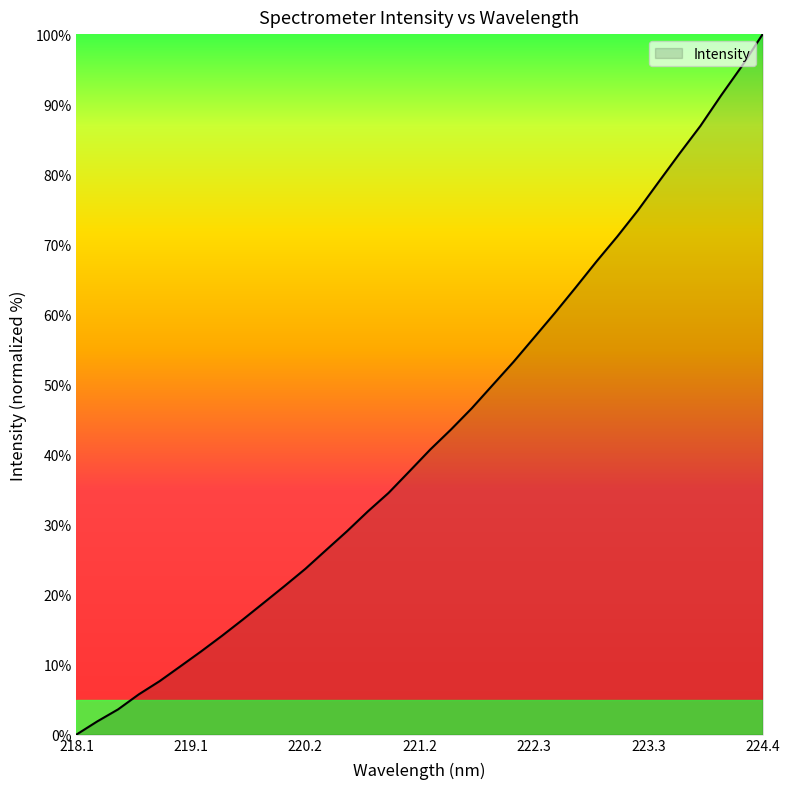

True or false: there are more than 1 points higher than both neighbors.

False